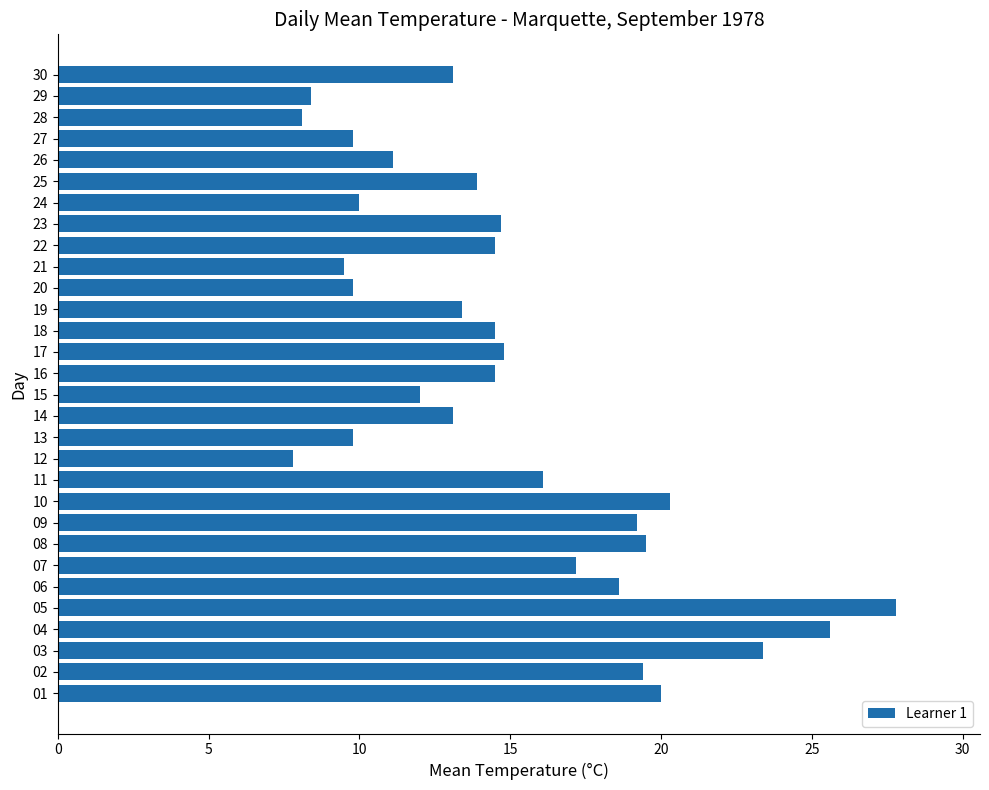

What is the ratio of the value at 15 to the value at 27?

1.2